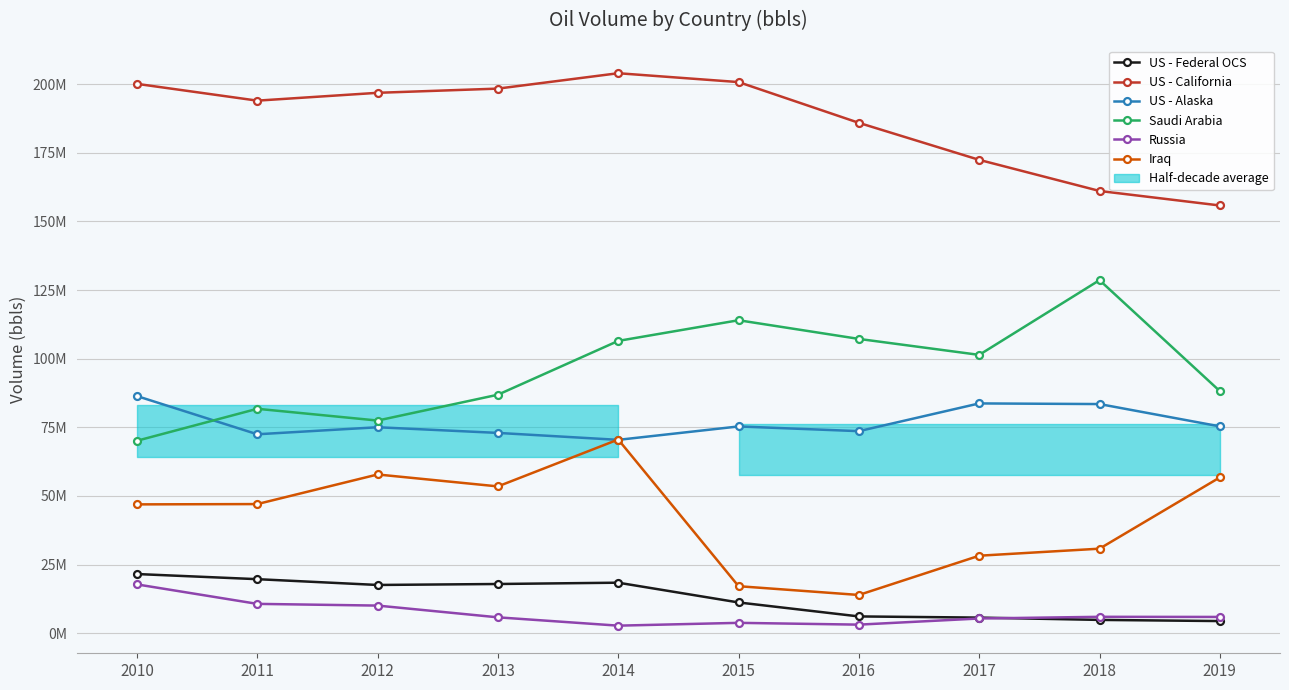

At how many categories does at least one series exceed 90855530?

10